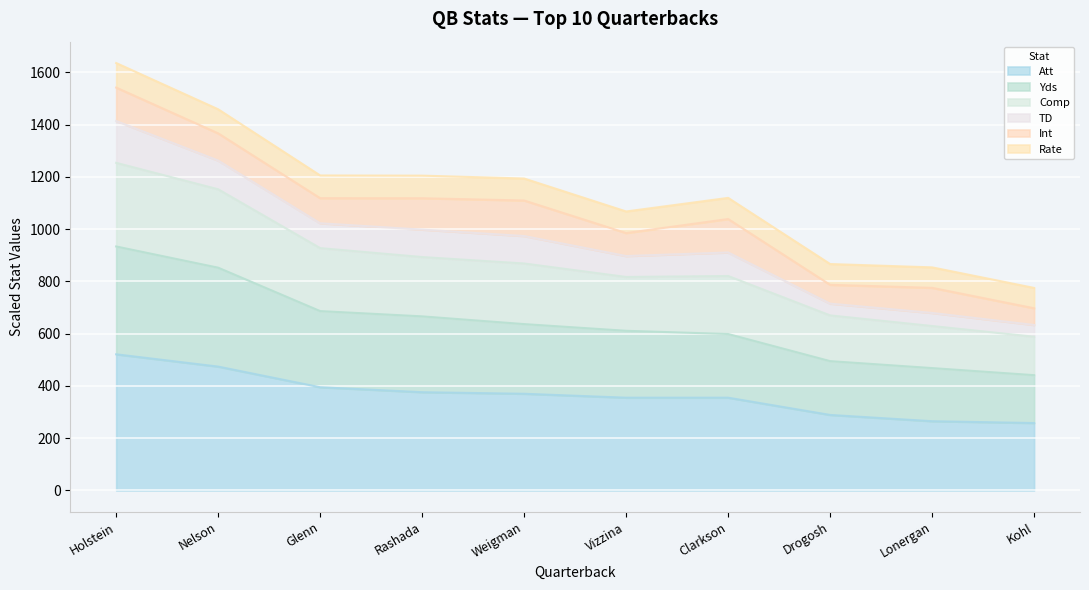

True or false: Comp and Att cross at least once.

False